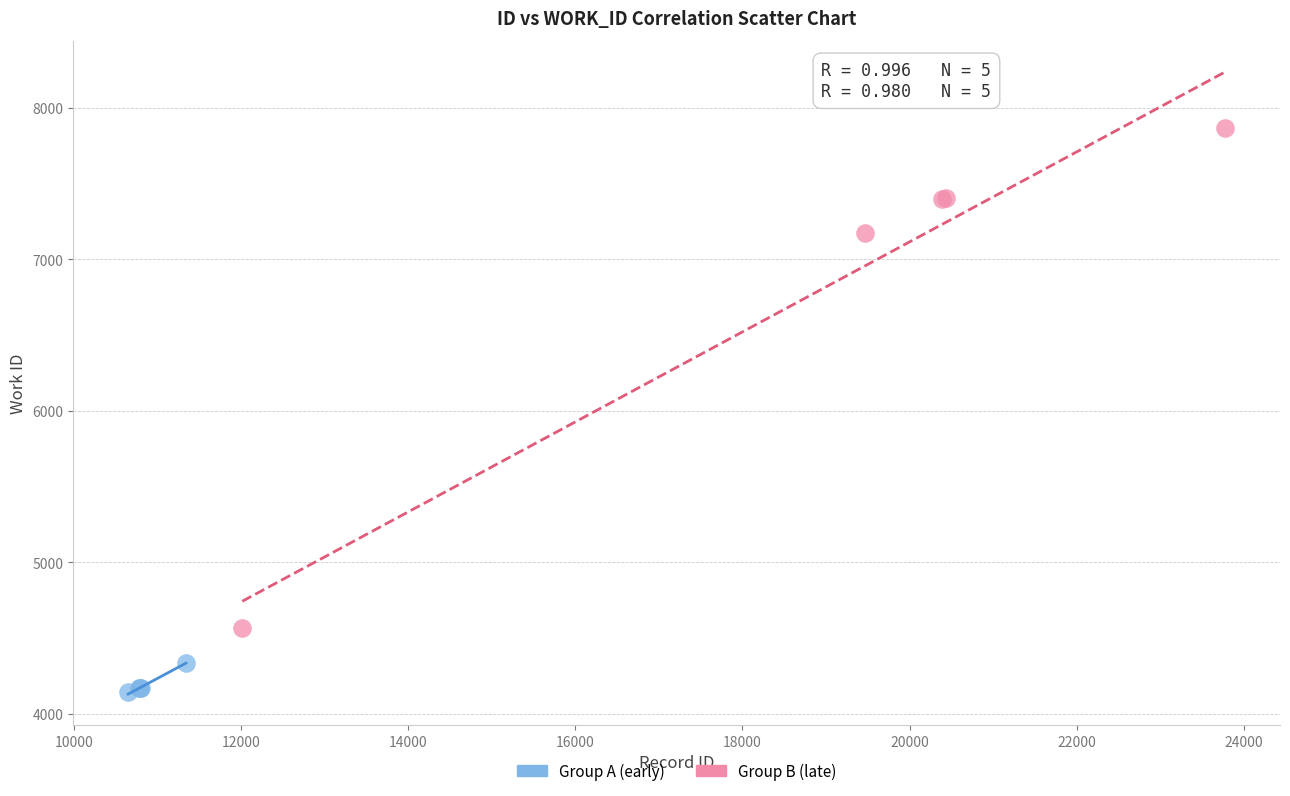

Which series reaches the maximum Y coordinate?

Group B (late)